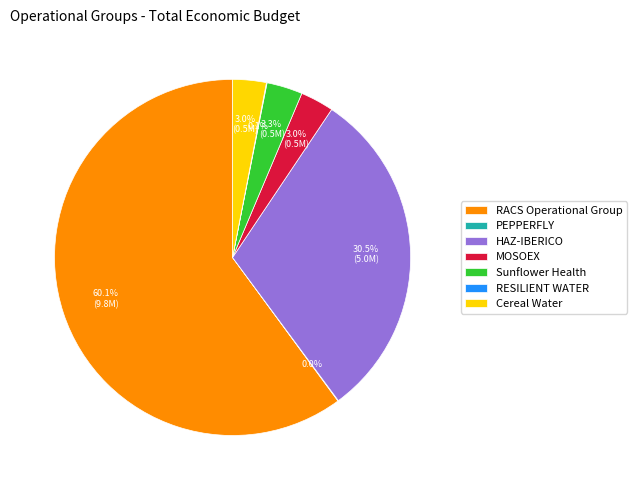

Is there a majority slice in this chart?

Yes